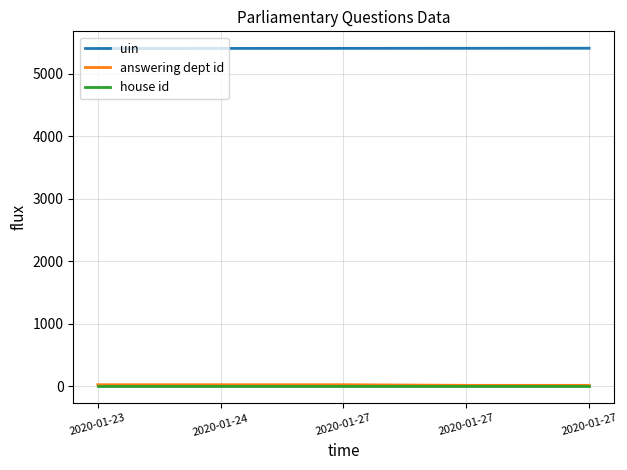

What are all the series names shown in the legend?

uin, answering dept id, house id